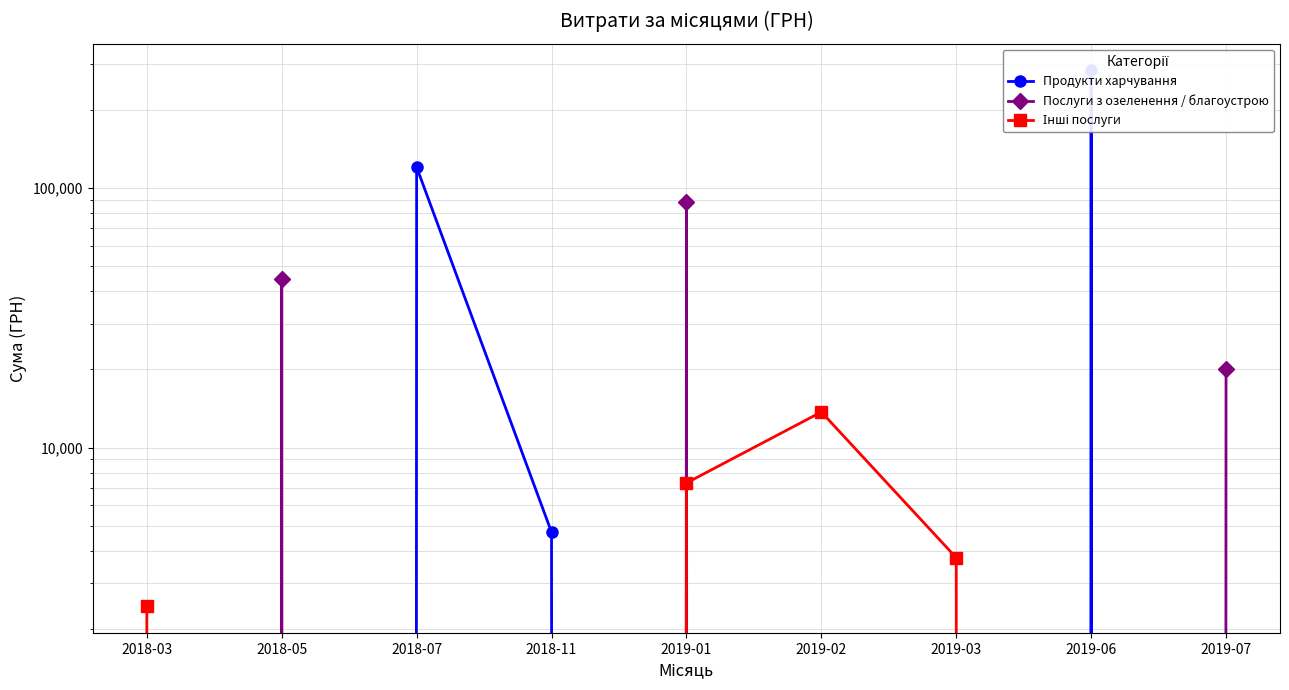

How many lines are shown in the chart?

3